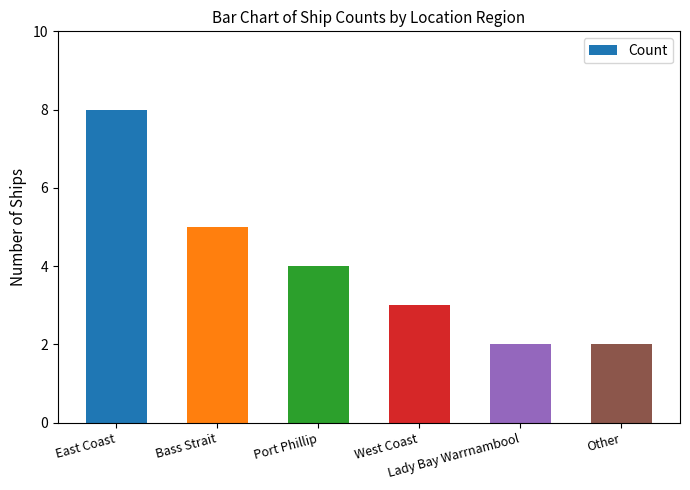

Where is the data nearest to the value 5?

Bass Strait